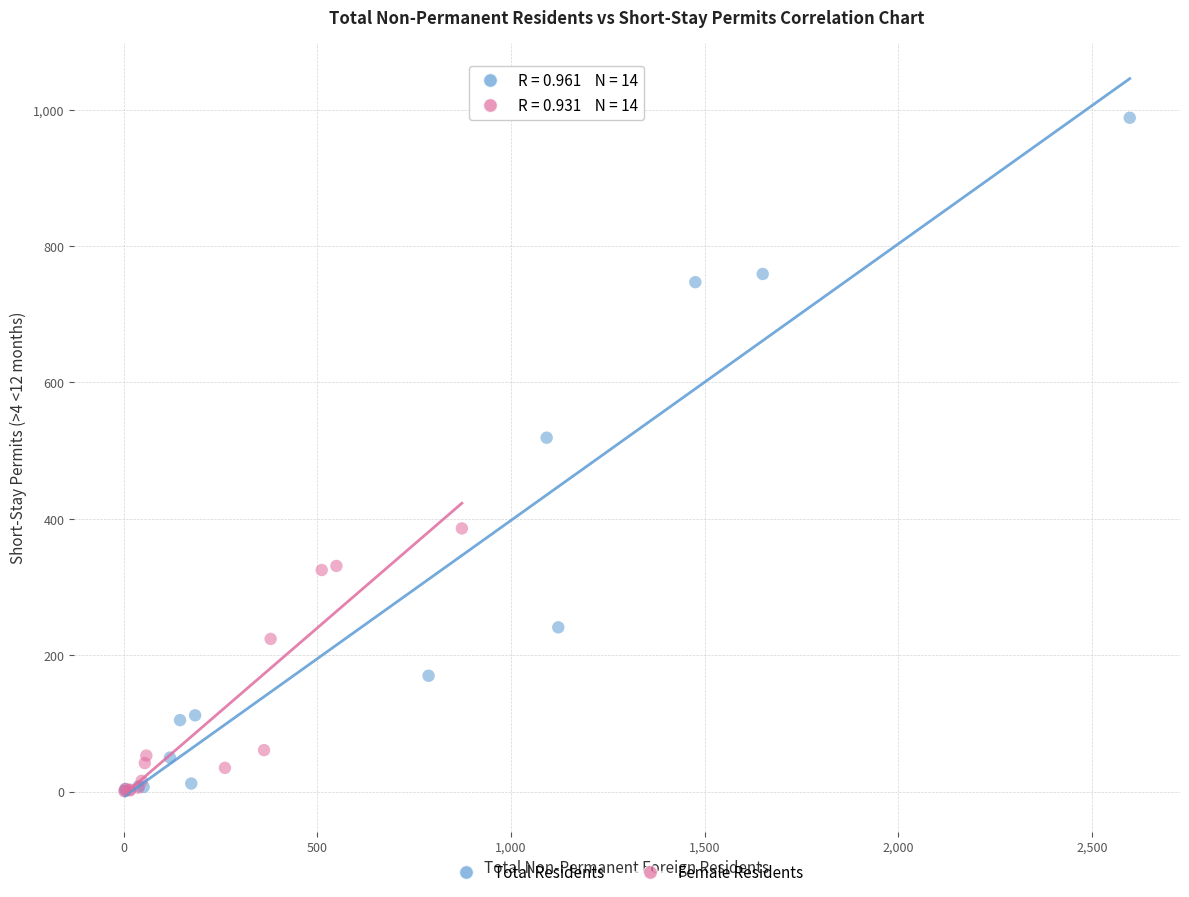

Which series has the largest Y range (max minus min)?

Total Residents